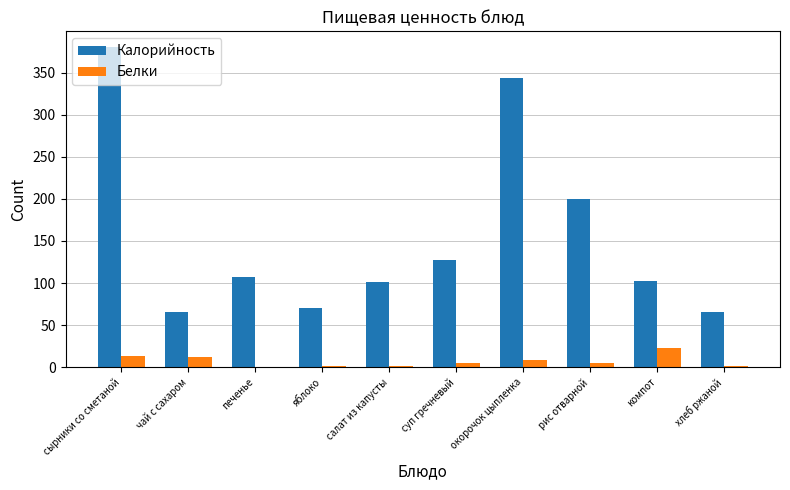

How many groups of bars are there?

10